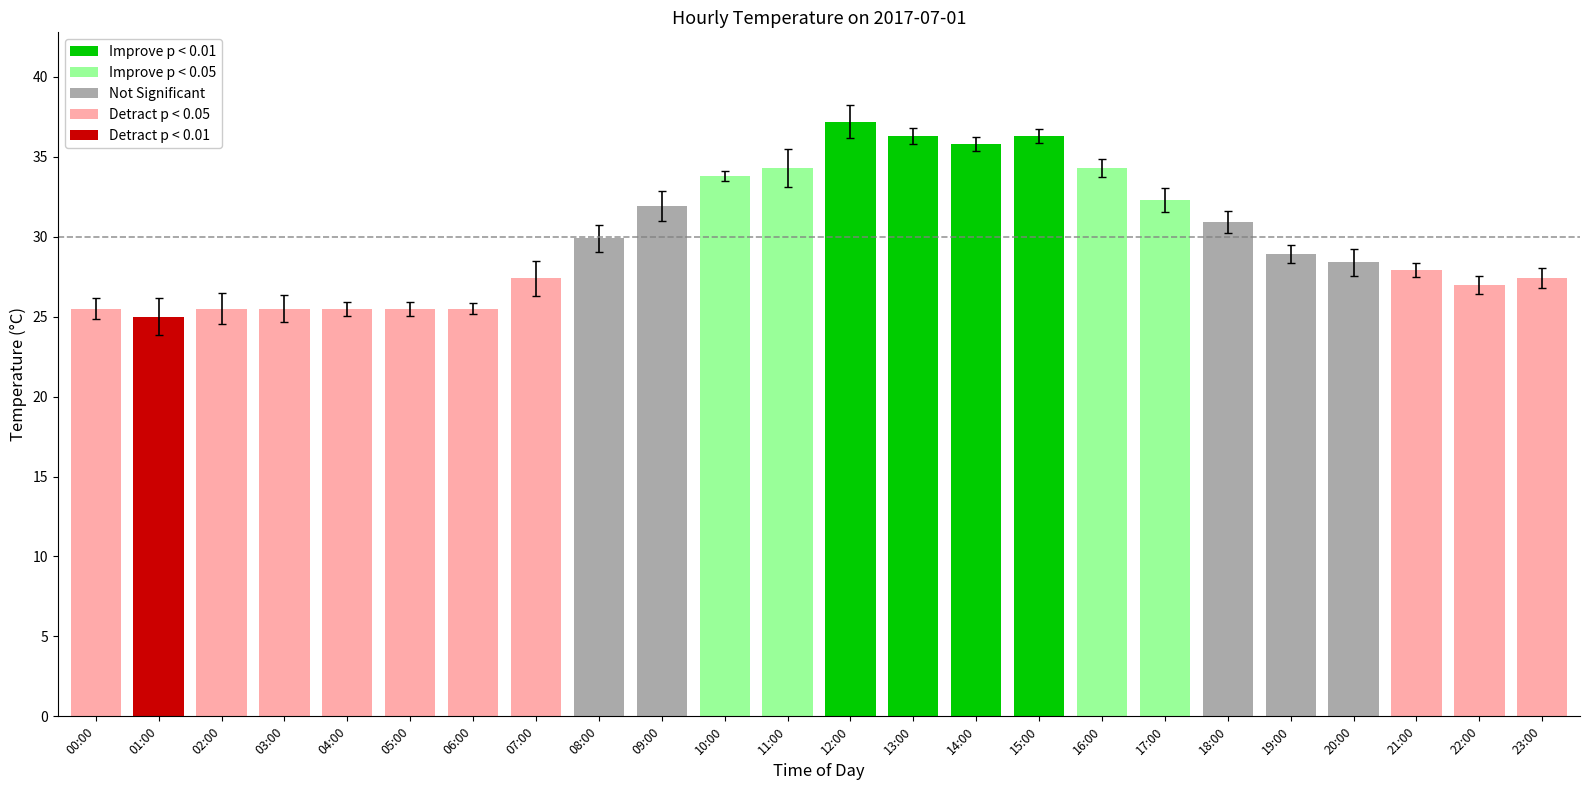

At which label is the value closest to 31?

18:00